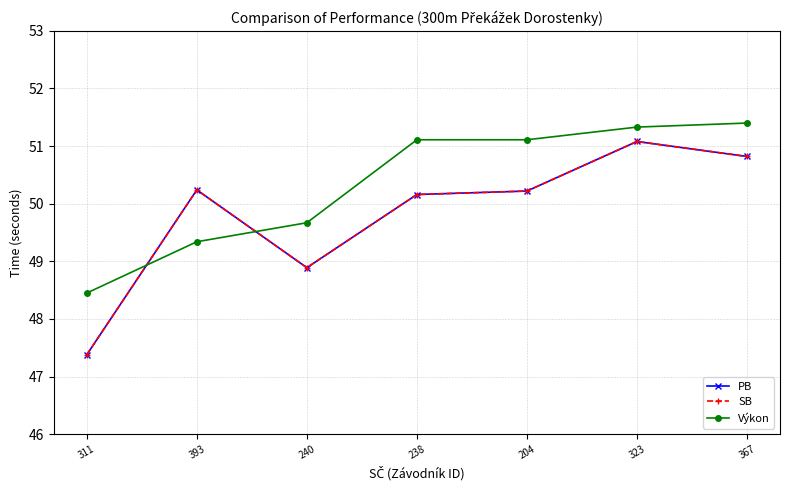

What is the label of the 2nd point from the right?

323